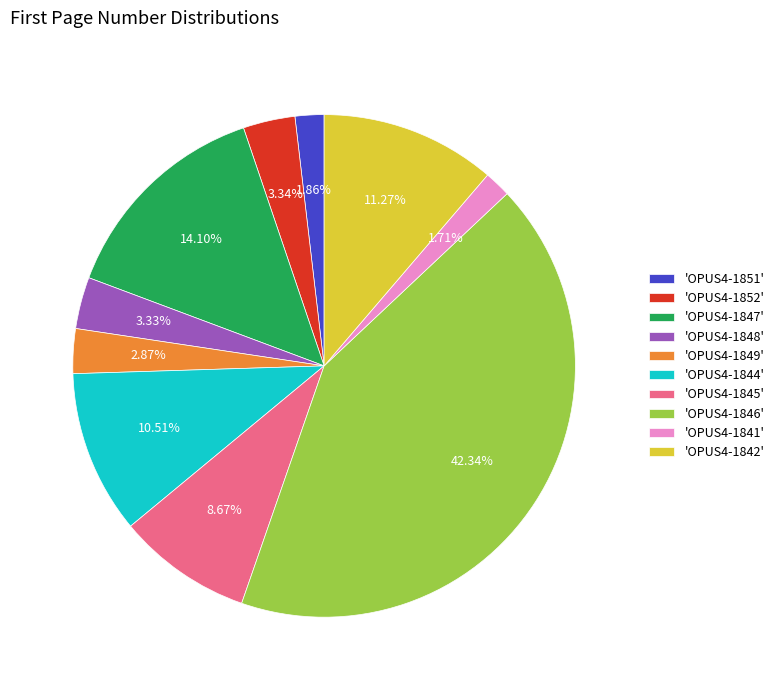

Between 'OPUS4-1848' and 'OPUS4-1844', which is larger?

'OPUS4-1844'